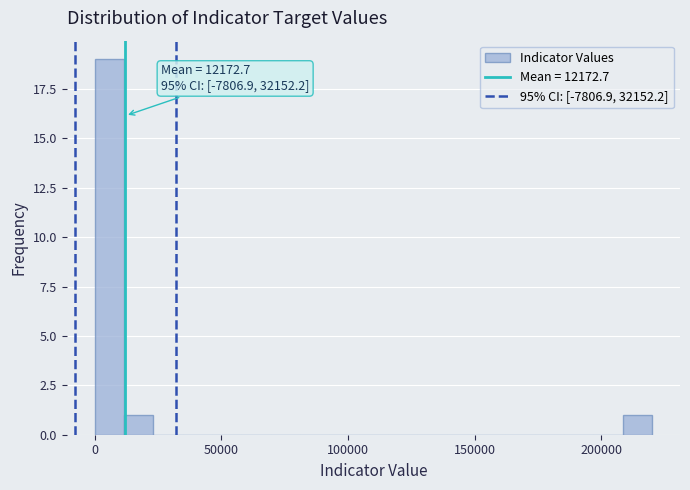

Read against the x-axis, roughly where is the centre of the tallest bar?

5000